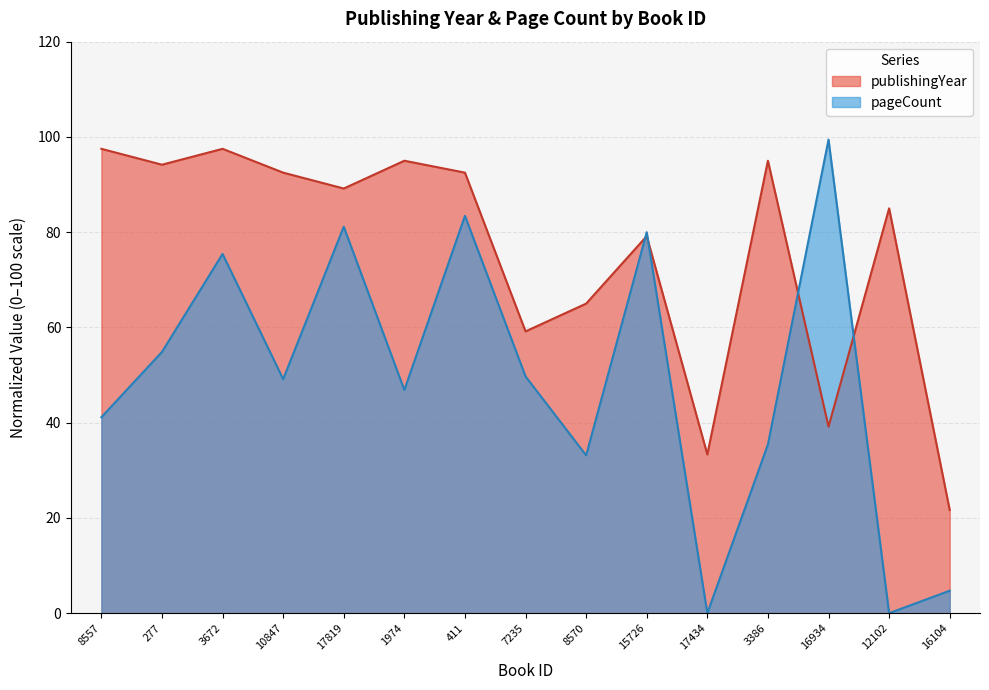

True or false: publishingYear has a value of 65.0 at 8570.

True